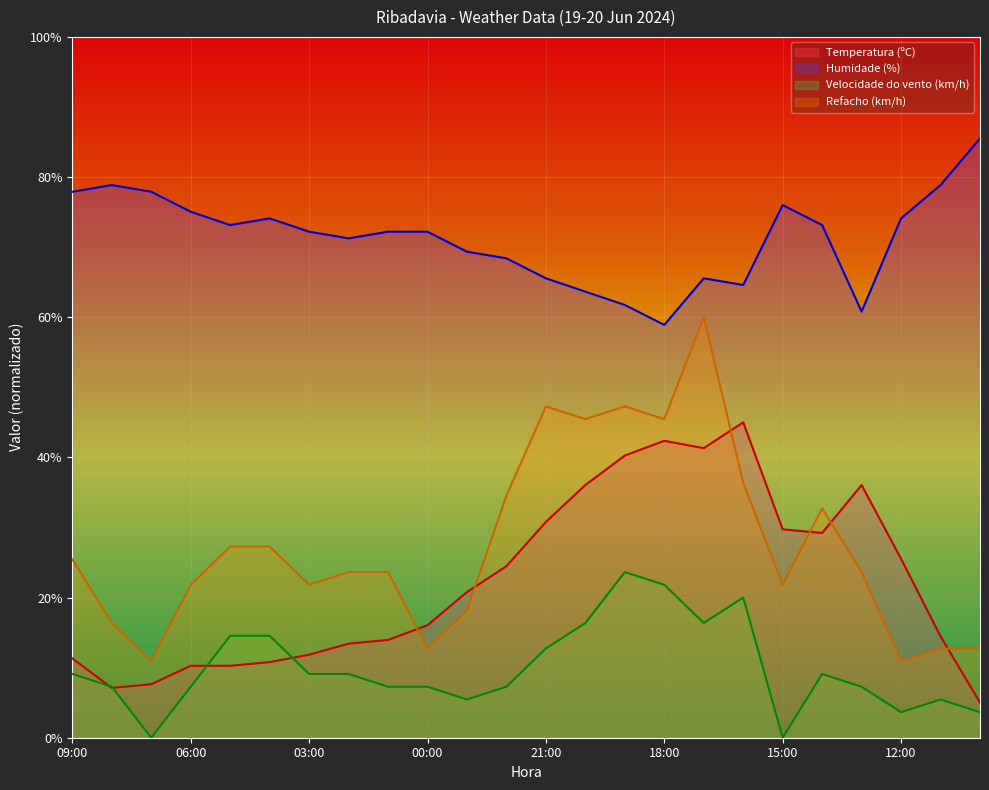

How many interior local peaks does the Humidade (%) series have?

4